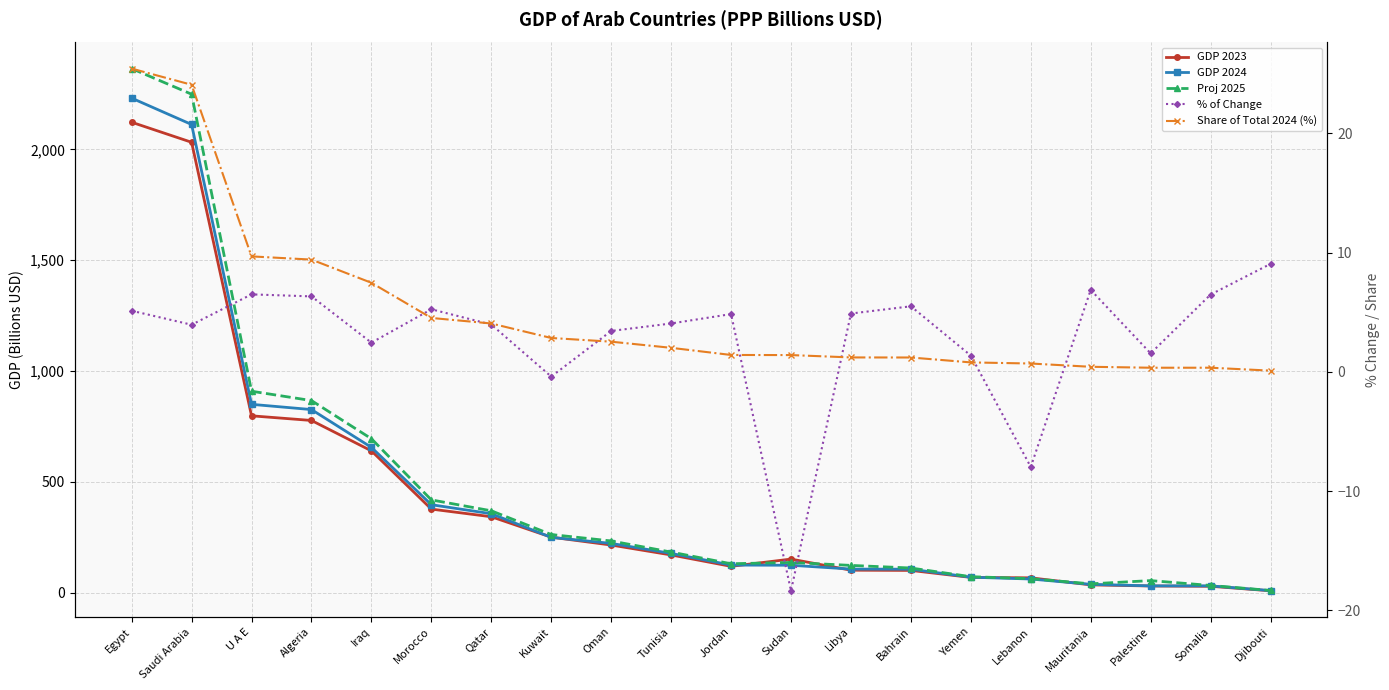

What position from the left is Saudi Arabia?

2